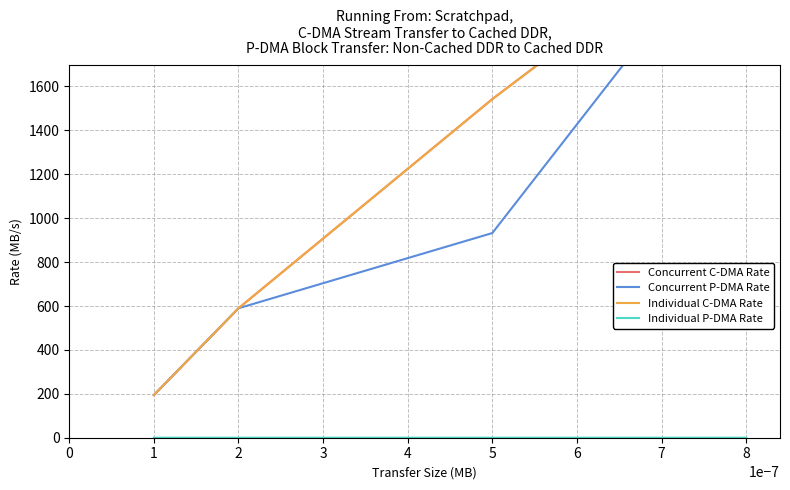

Which series has the widest spread of values?

Concurrent P-DMA Rate